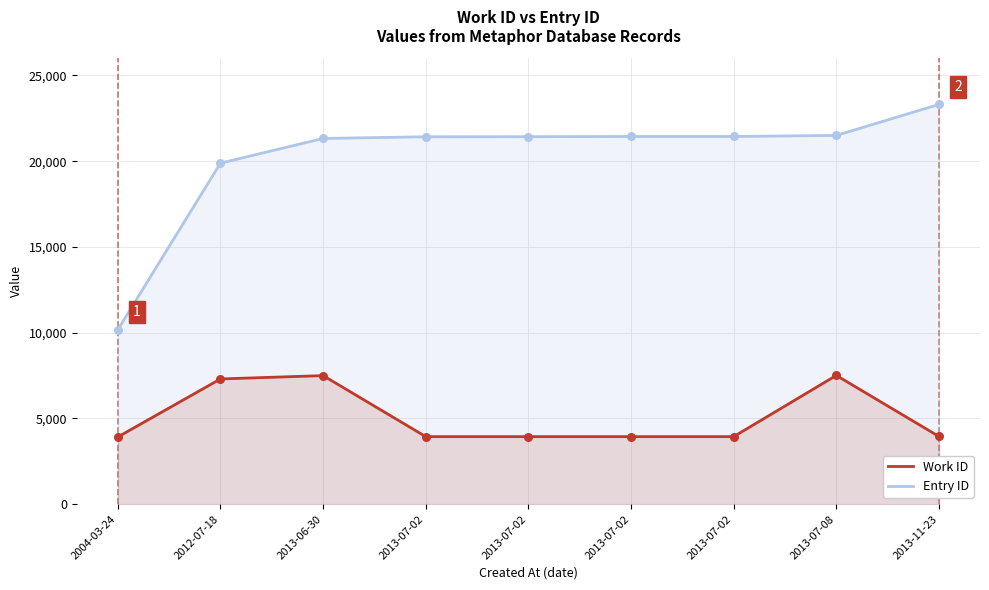

What is the total value across all series at 2013-07-02?

25360